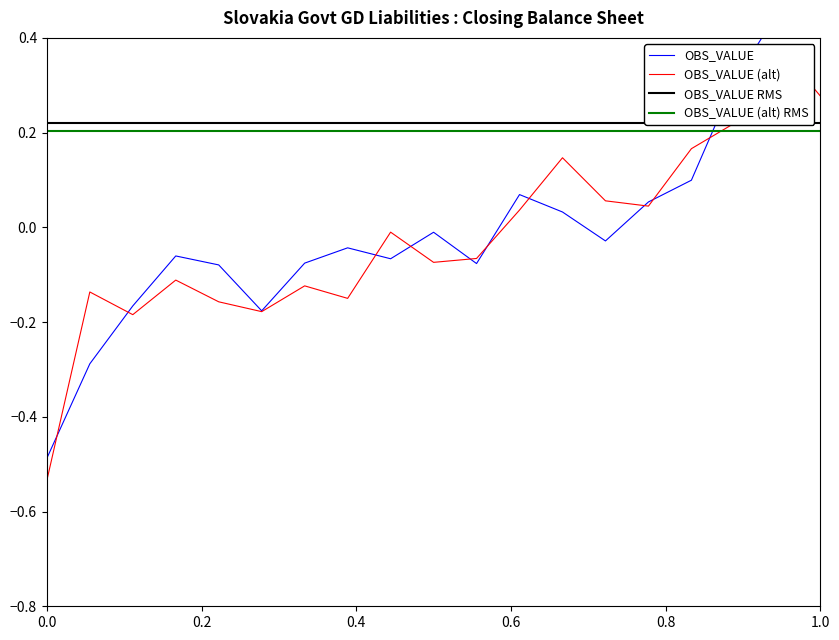

The chart shows a value of -0.1 at 2008. True or false?

False